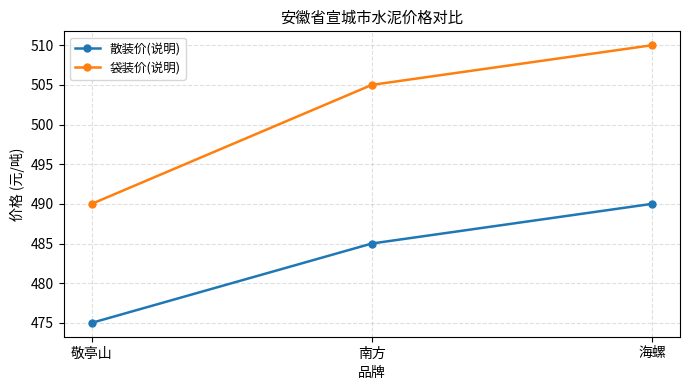

Between 敬亭山 and 海螺, which series saw the biggest shift?

袋装价(说明)